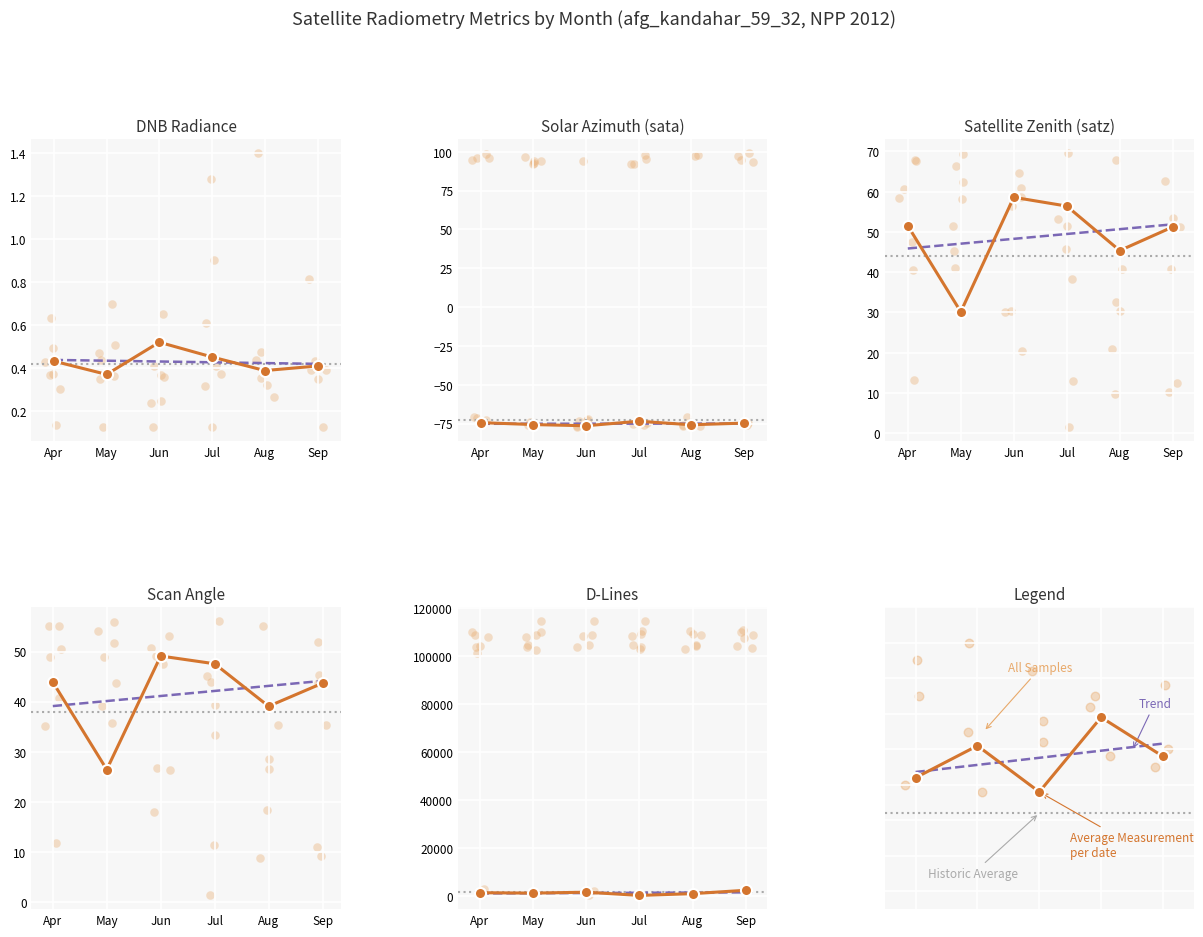

Which series reaches the maximum Y coordinate?

dlines